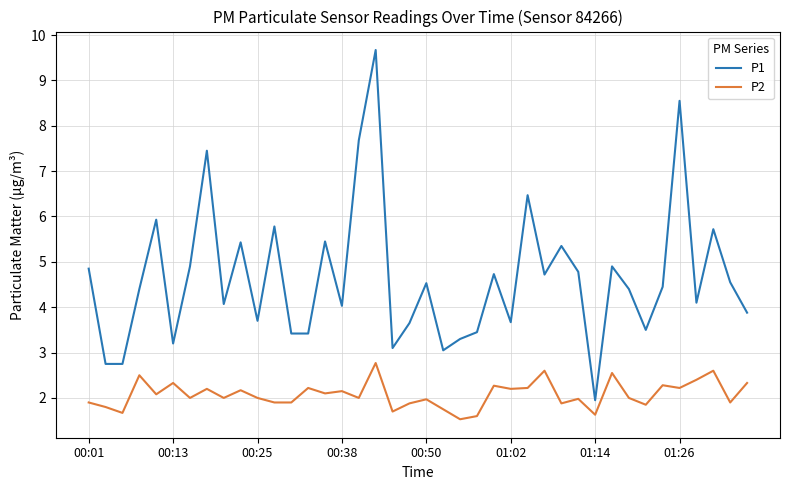

True or false: P2 and P1 intersect in this chart.

False